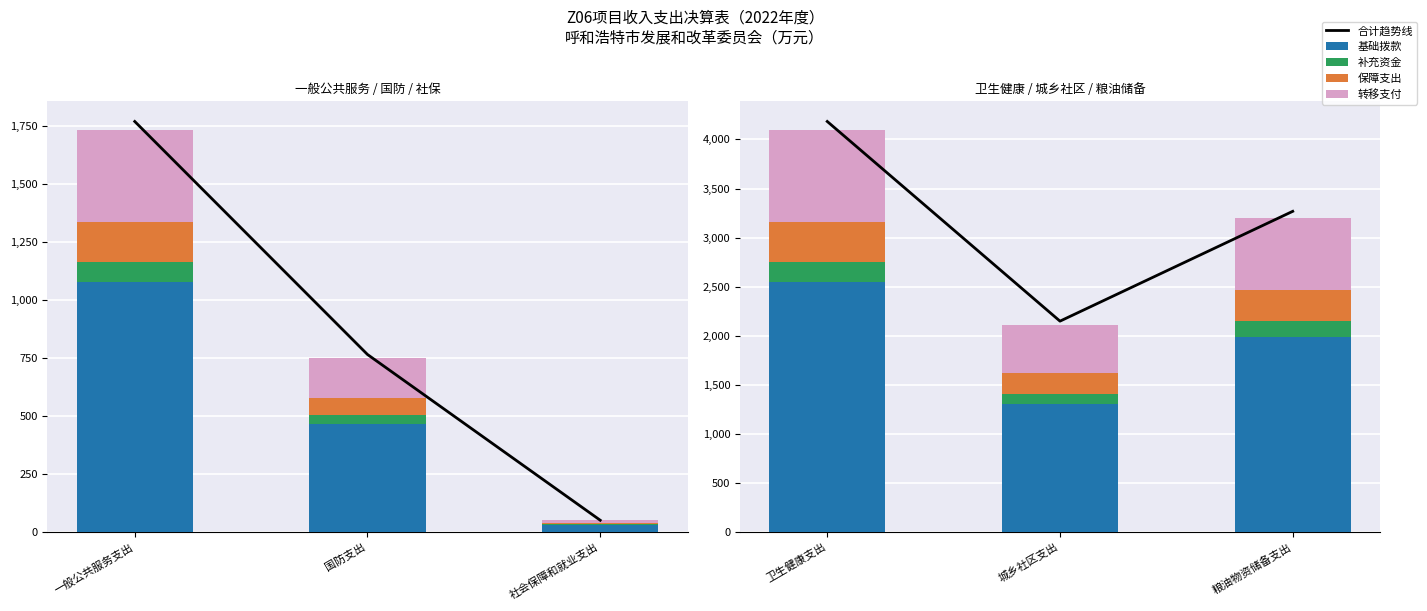

What position from the left is 城乡社区支出?

2